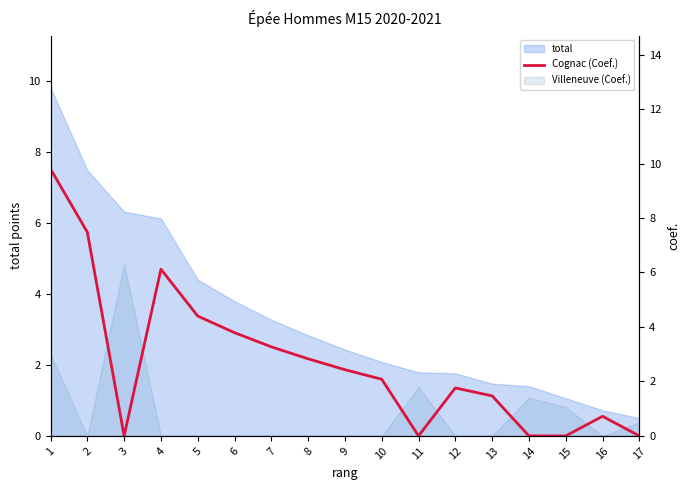

True or false: the data shows 2.3 at 7.

False